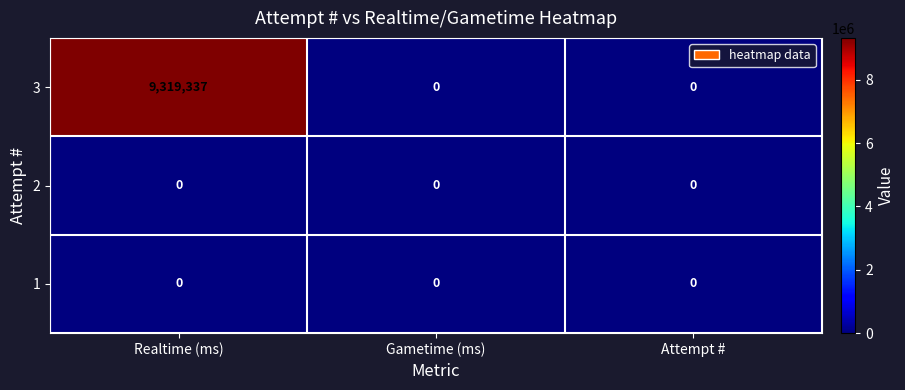

Which series has the largest range (max minus min)?

3